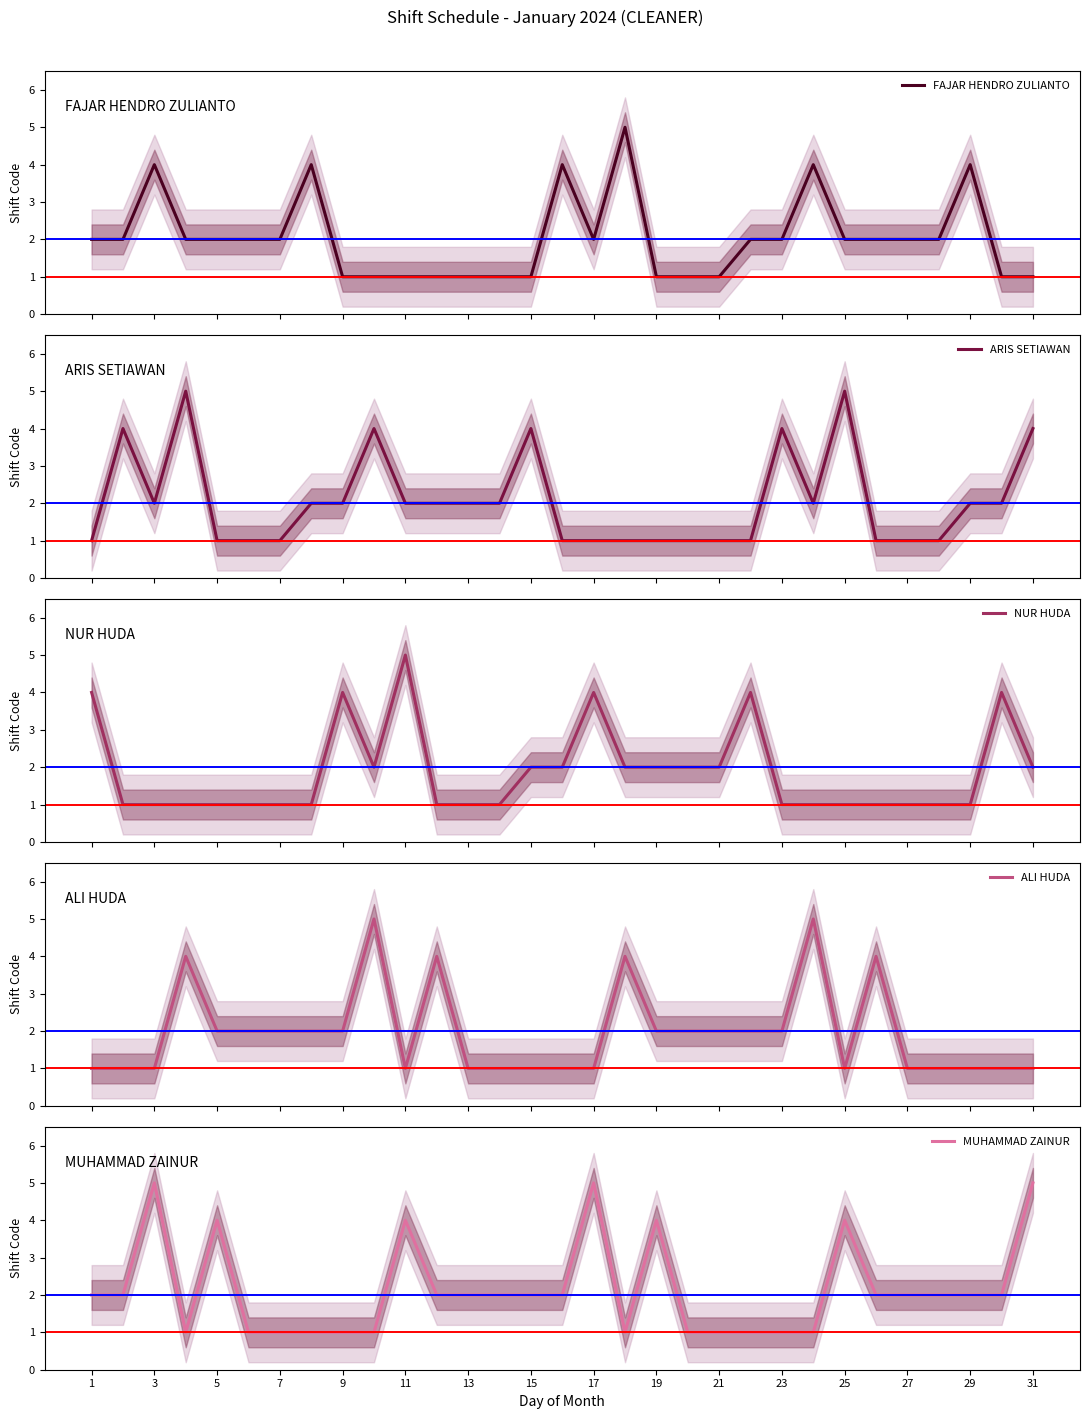

What is the highest value of the FAJAR HENDRO ZULIANTO series?

5